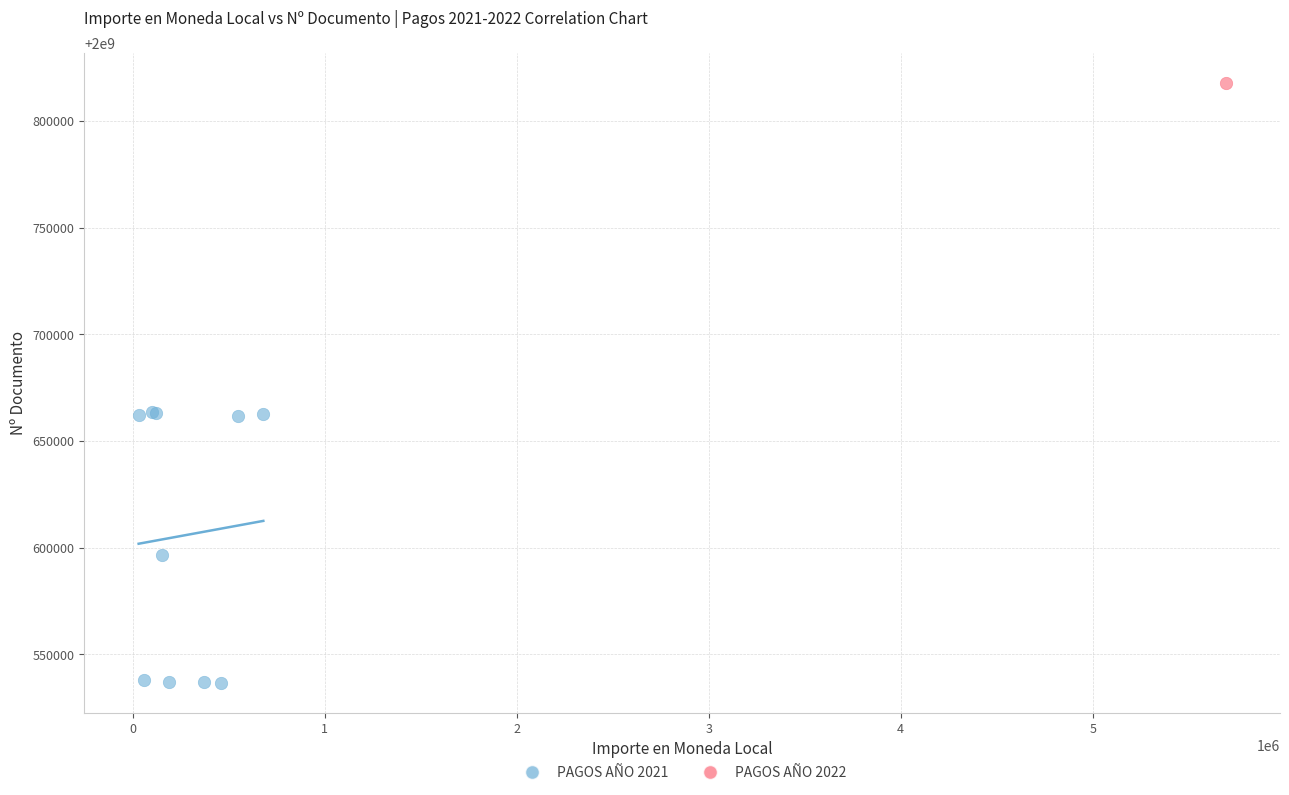

What are all the series names shown in the legend?

PAGOS AÑO 2021, PAGOS AÑO 2022